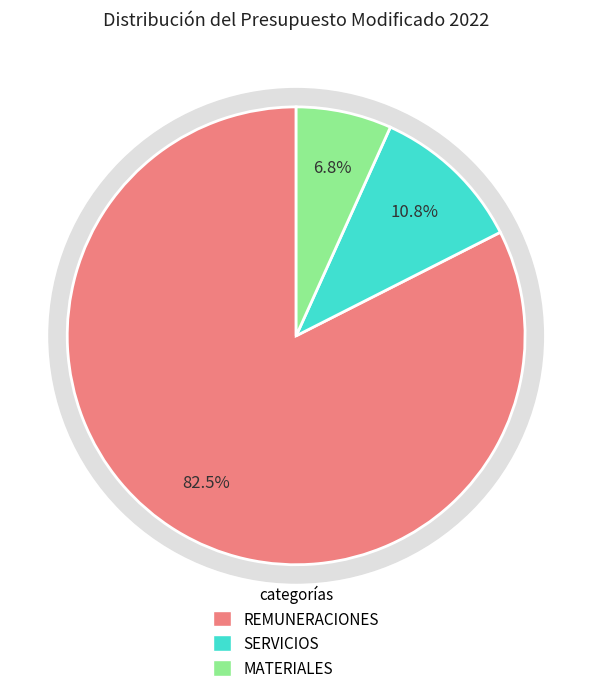

To the nearest percent, what percentage of the pie is REMUNERACIONES Y CONTRIBUCIONES?

82%